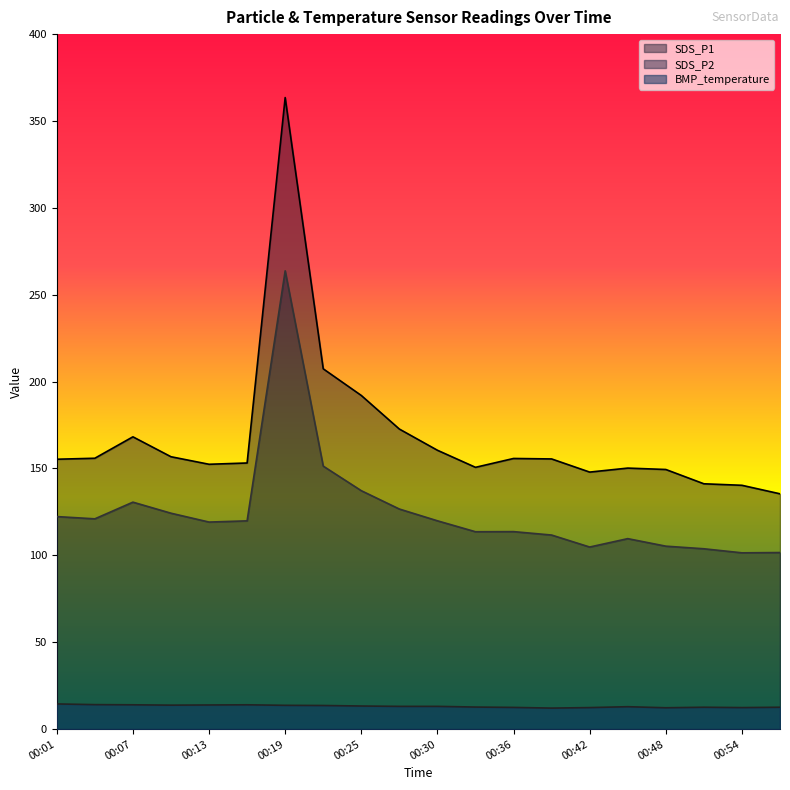

True or false: BMP_temperature has more than 2 points higher than both neighbors.

True